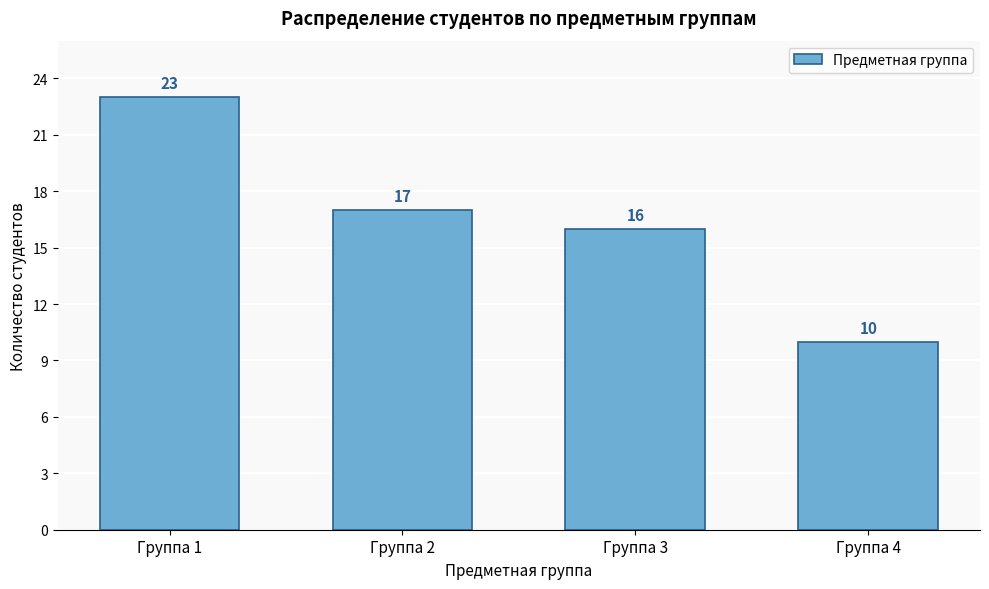

Reading left to right, transcribe all the data shown in this chart.

23	17	16	10